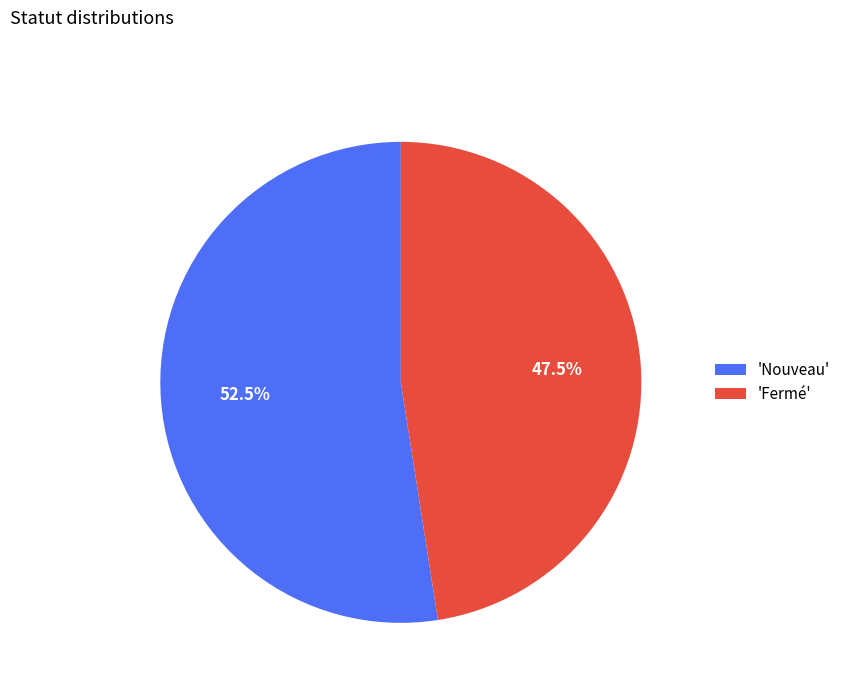

What is the ratio of the value at 'Nouveau' to the value at 'Fermé'?

1.1